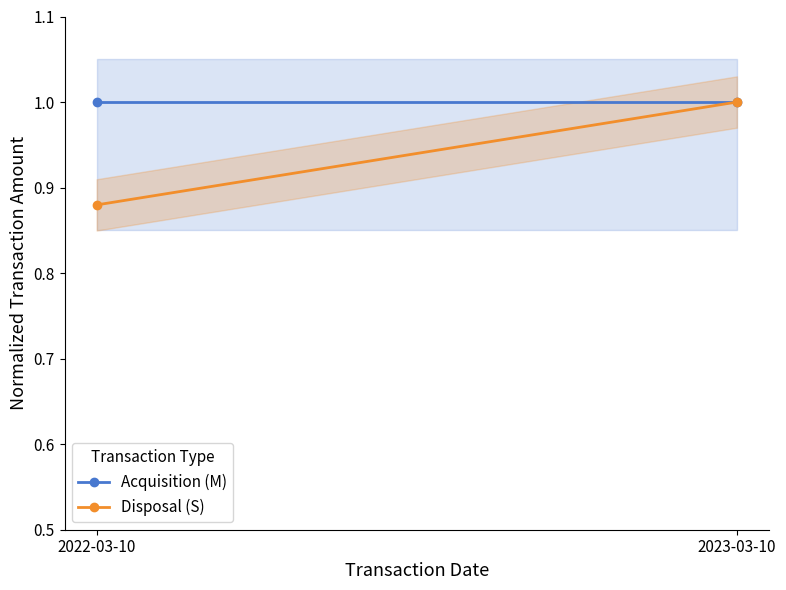

Reading right to left, what are all the values shown in this chart?

Acquisition (M): 2023-03-10=1.0	2022-03-10=1.0
Disposal (S): 2023-03-10=1.0	2022-03-10=0.9